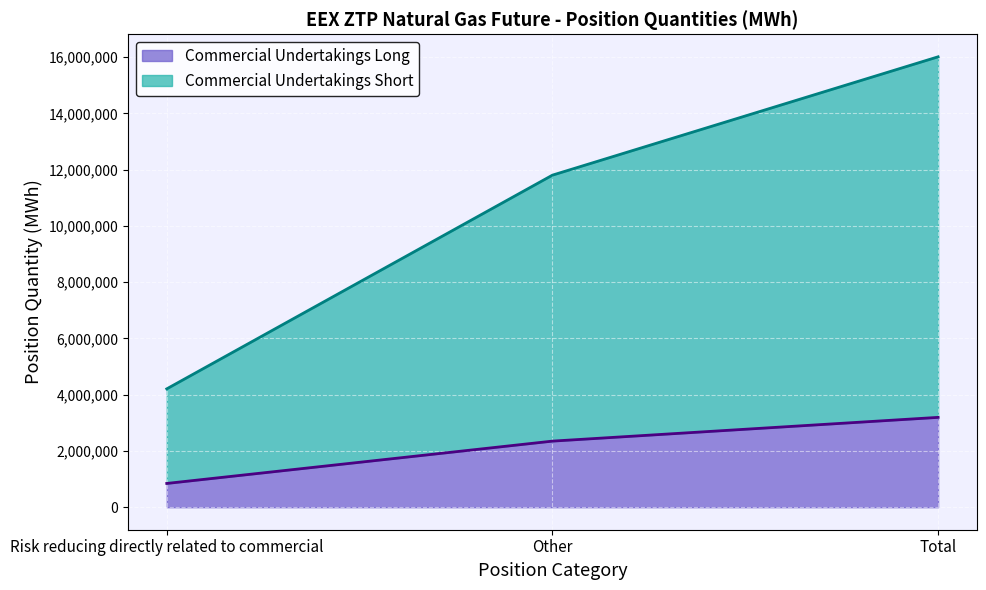

At which label does Commercial Undertakings Long reach its minimum?

Risk reducing directly related to commercial